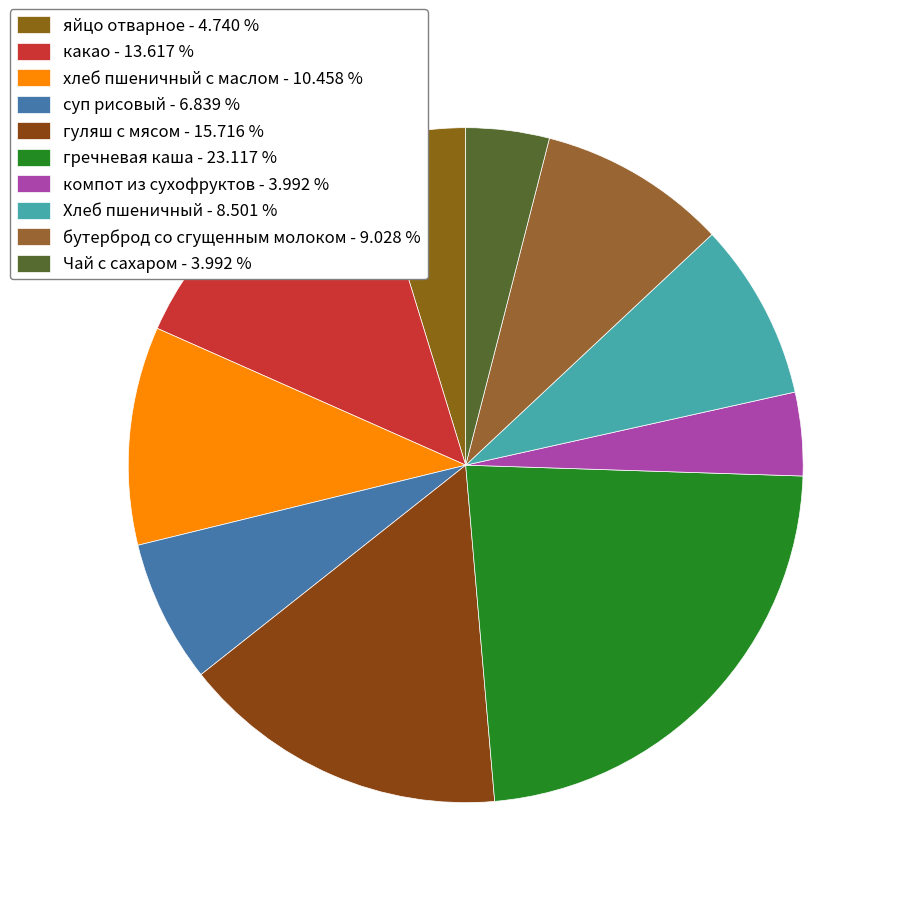

True or false: компот из сухофруктов accounts for 4% of the total.

True